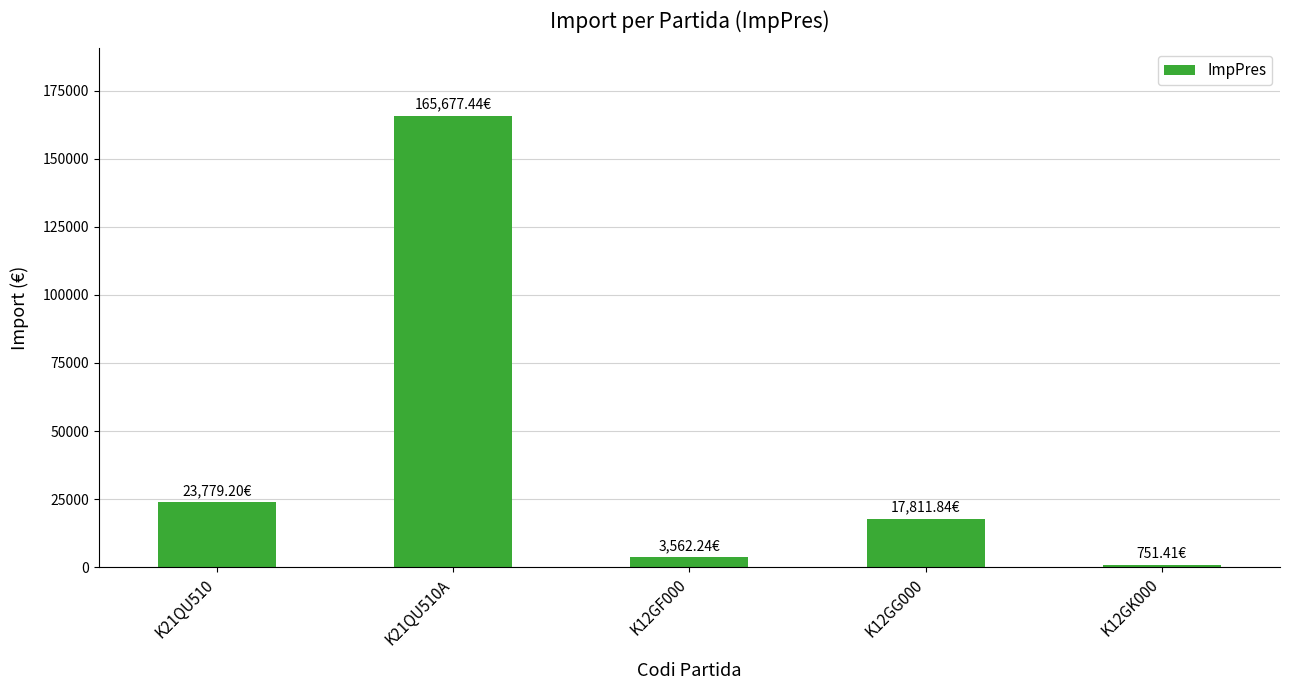

What is the average value?

42316.4